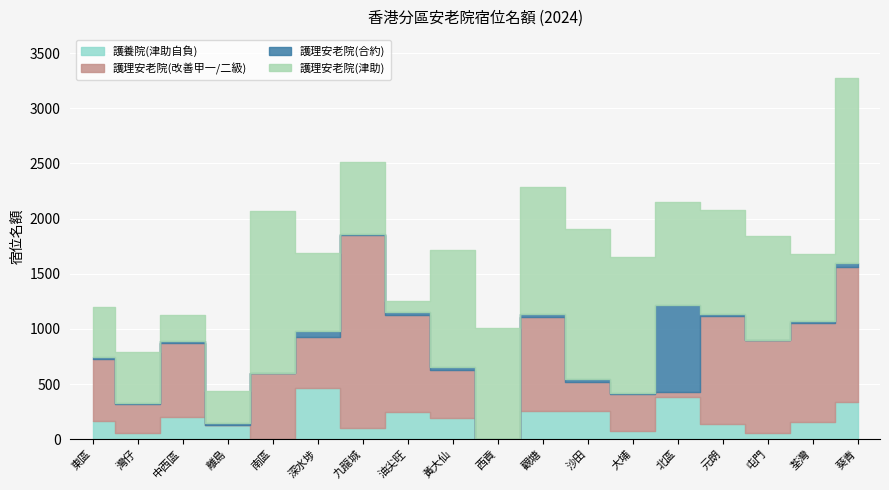

Which series changed the most between 元朗 and 葵青?

護理安老院(津助)